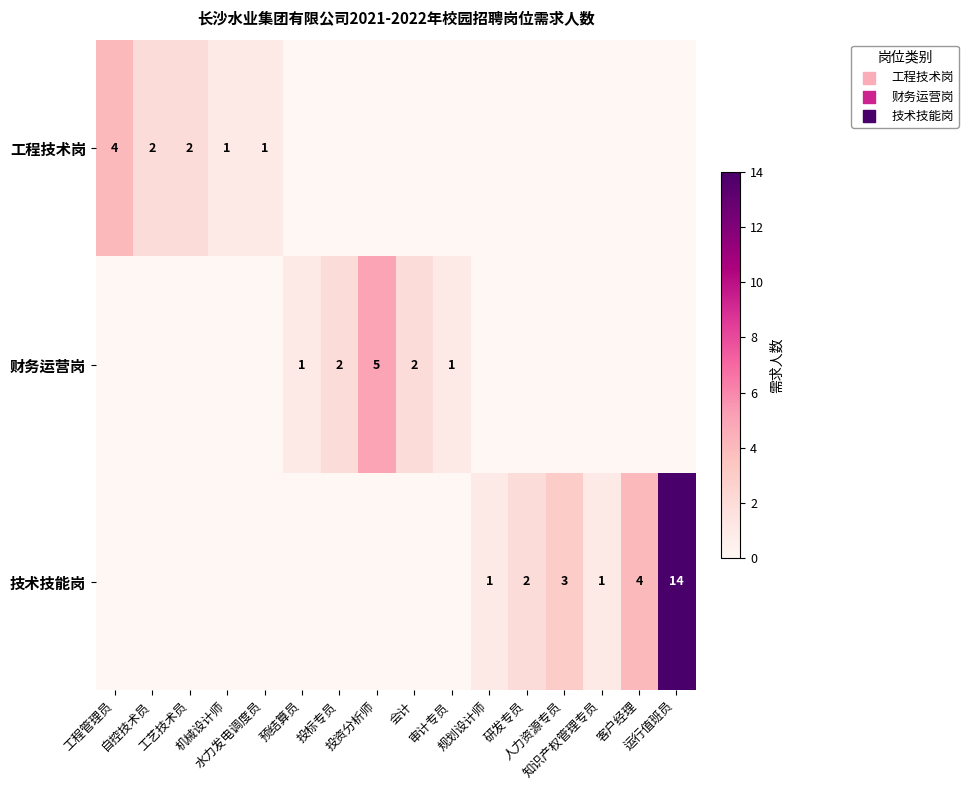

Where is 技术技能岗 nearest to the value 7?

客户经理